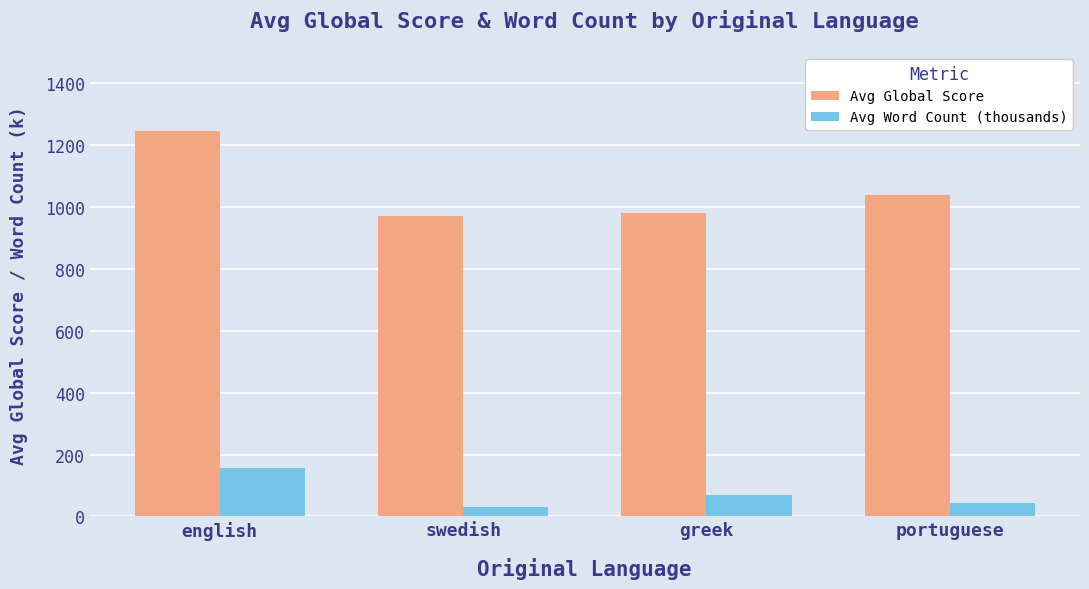

Reading right to left, transcribe all the data shown in this chart.

Avg Global Score: 1039	979	971	1245
Avg Word Count (thousands): 45	70	30	155